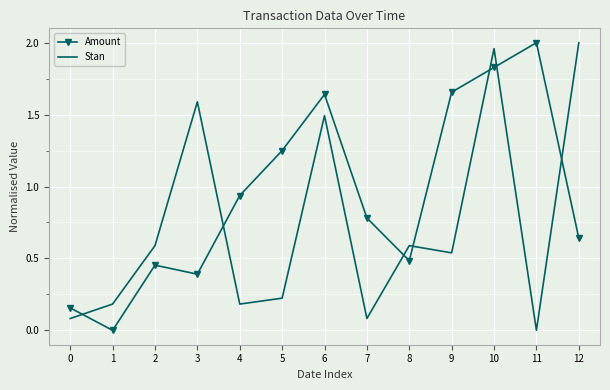

Is it true that Amount equals 0.1 at 12?

False